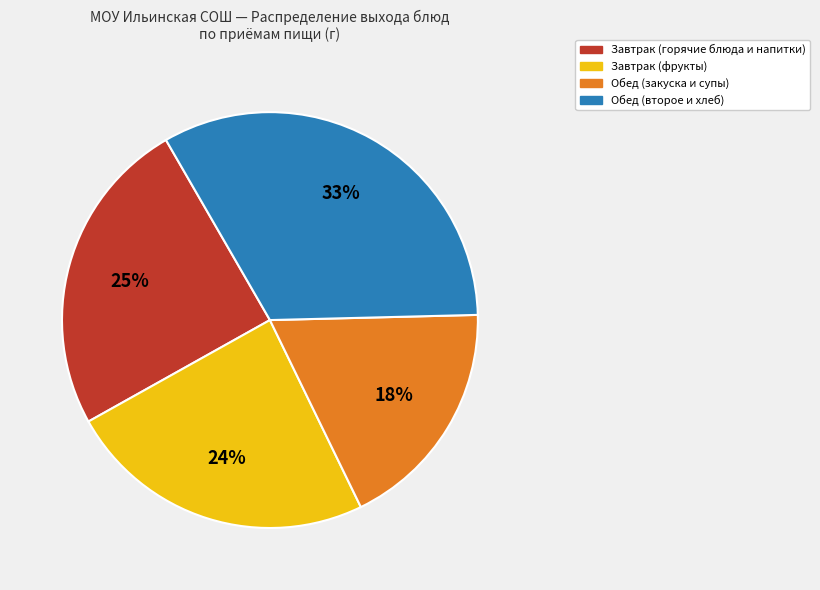

To the nearest percent, what is the average slice percentage?

25%